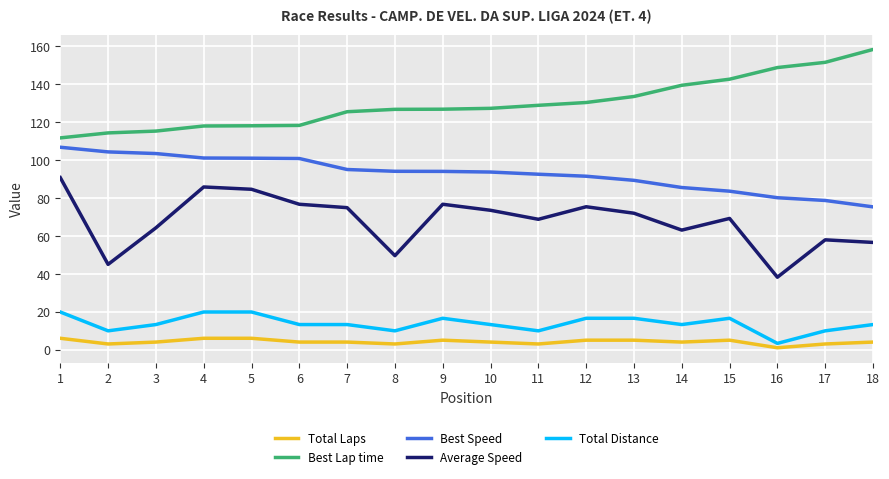

True or false: Best Lap time has a value of 118.0 at 5.

True